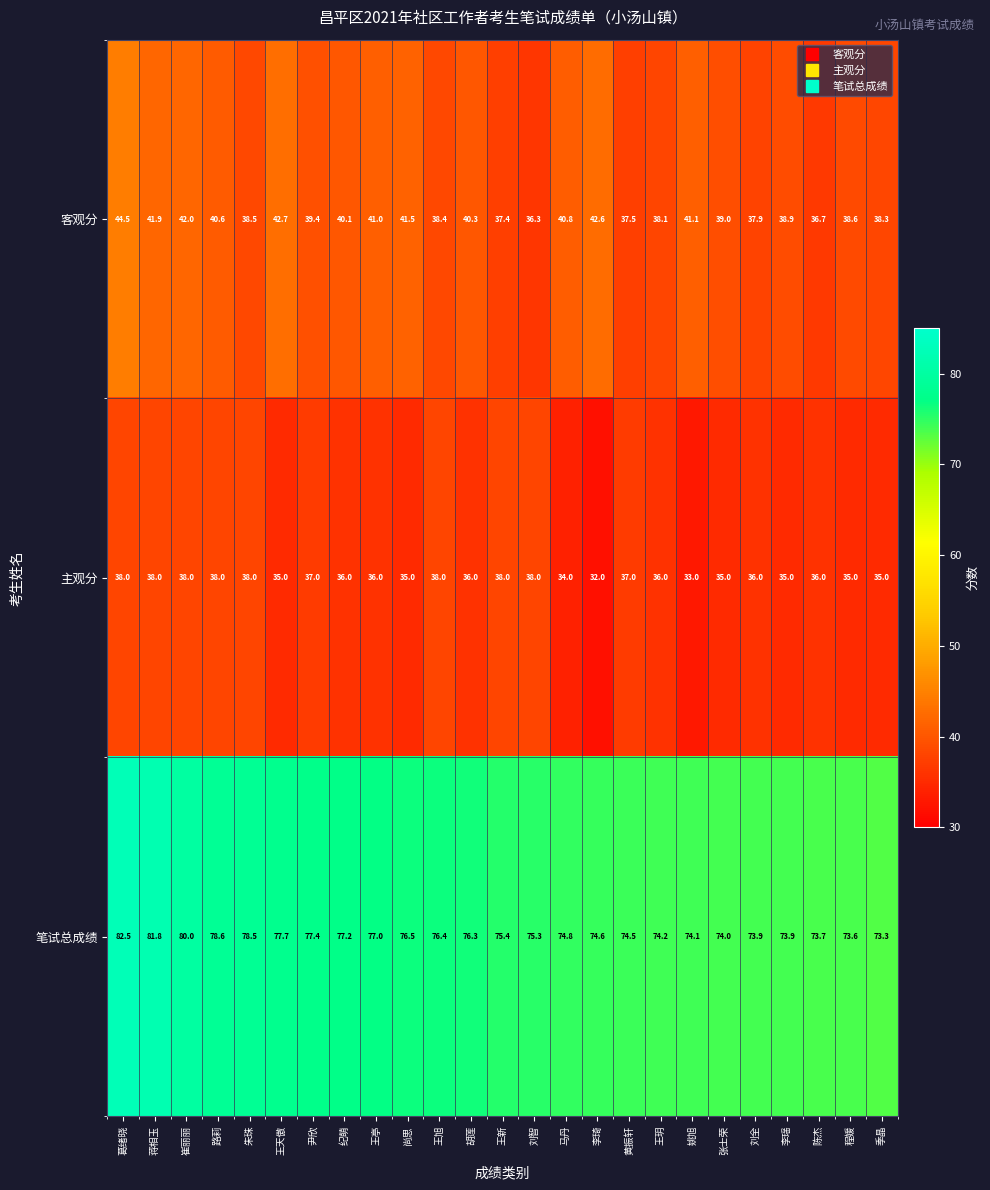

Which series has the largest total across all categories?

笔试总成绩